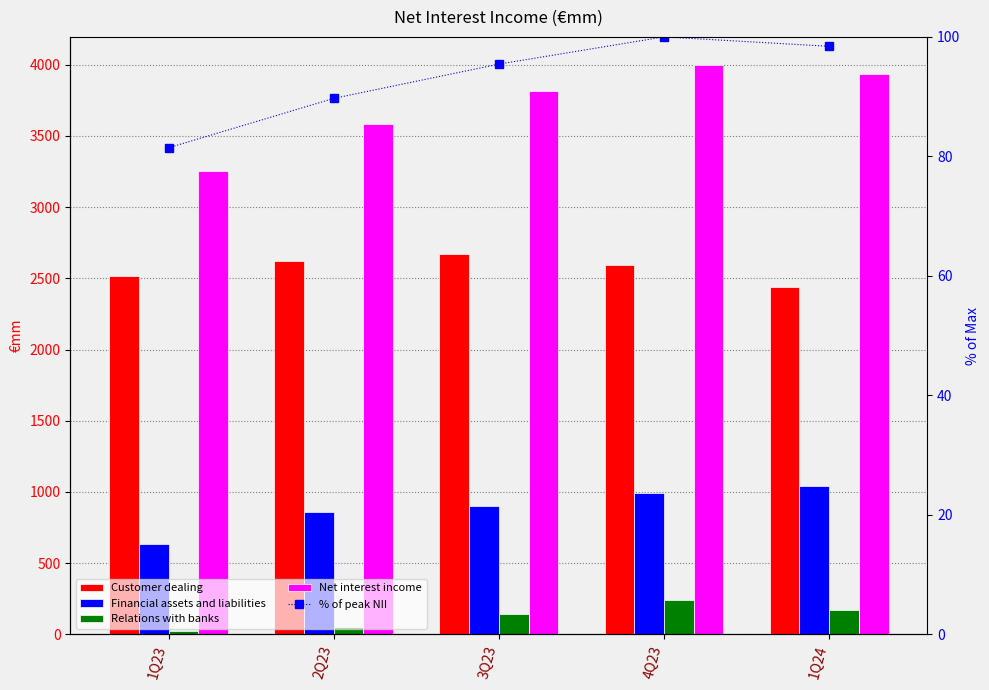

Which category has the highest value in the % of peak NII series?

4Q23